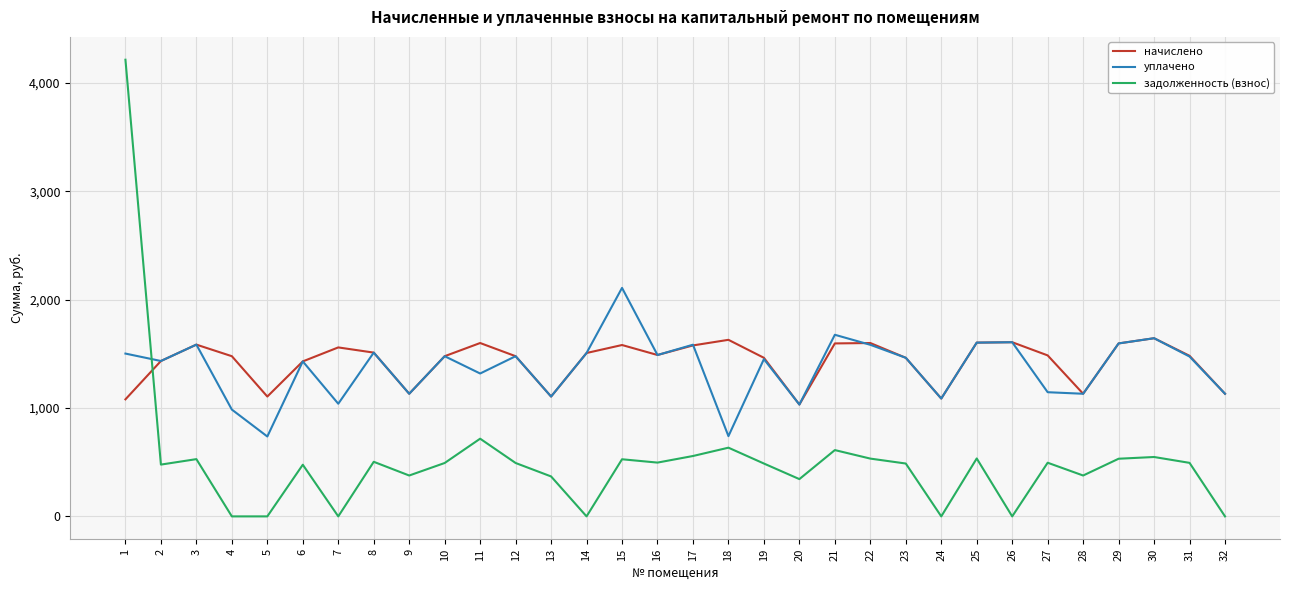

Rank the series at 18 from highest to lowest value.

начислено, уплачено, задолженность (взнос)